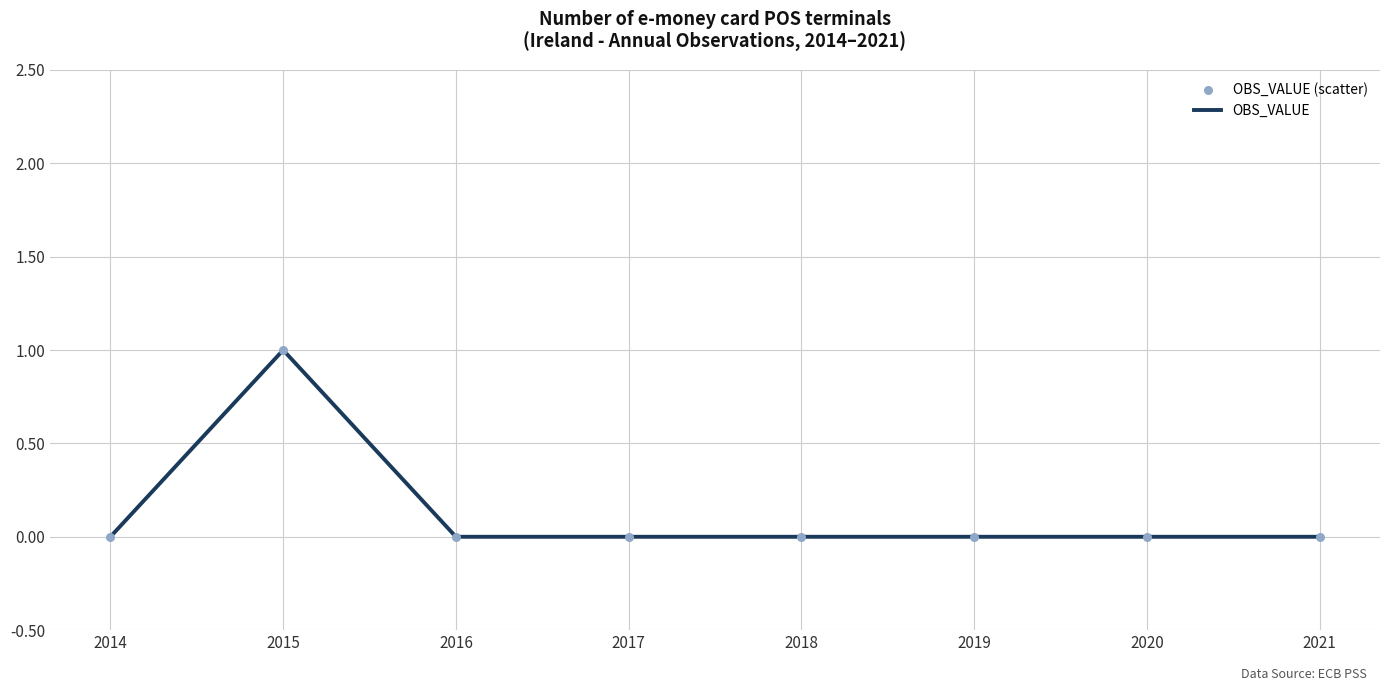

True or false: the data has more than 0 interior local peaks.

True